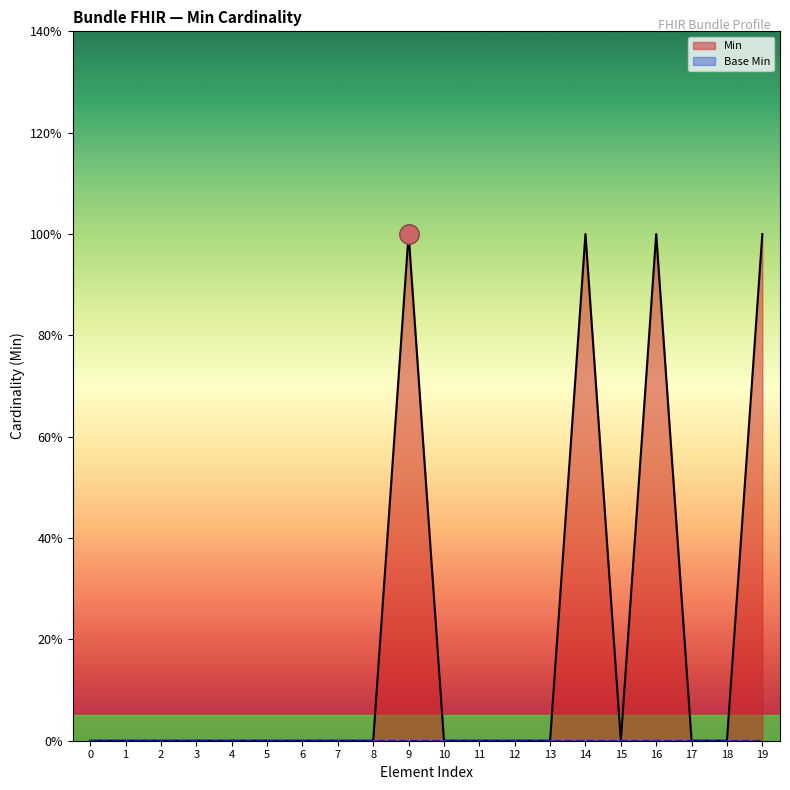

What is the value of the 10th point from the left?

1